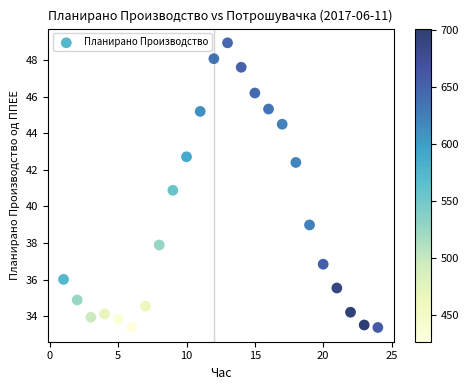

What is the range of X values (max minus min)?

23.0